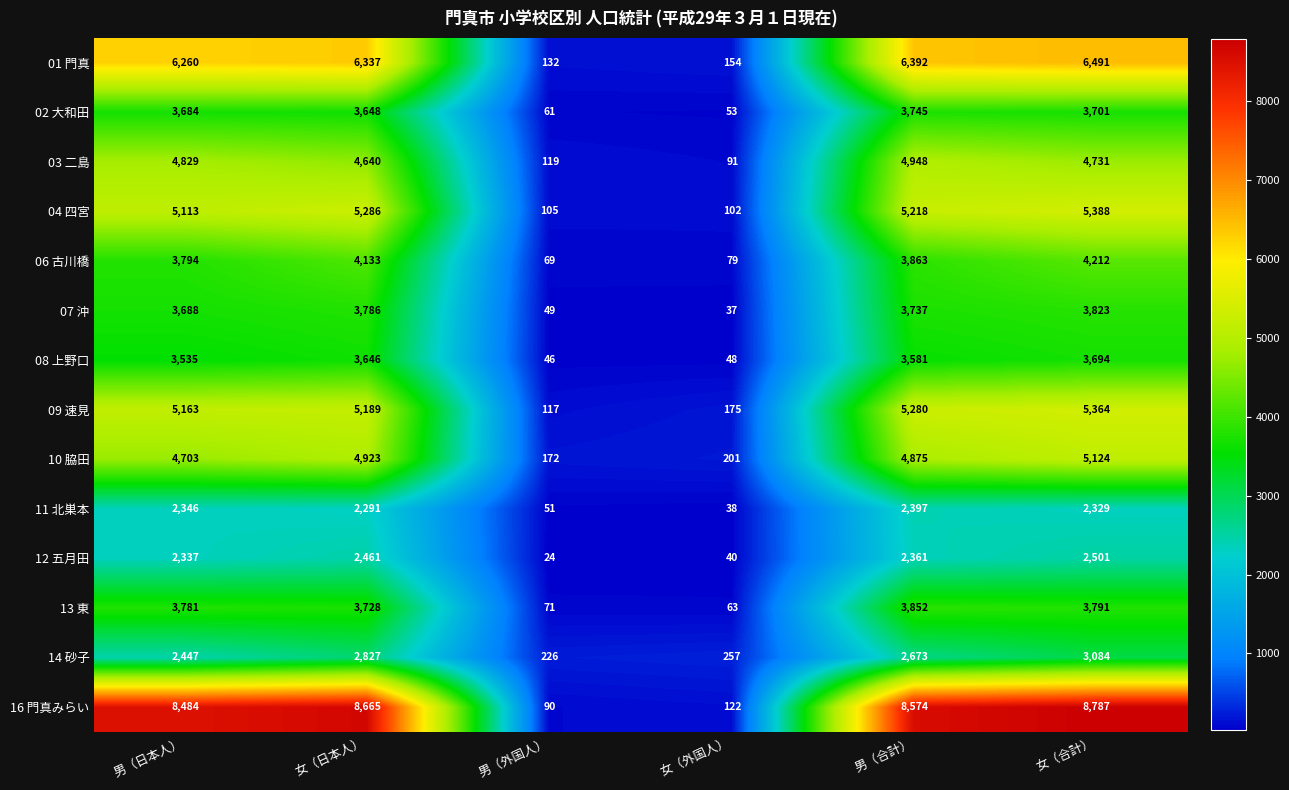

At which label is 07 沖 closest to 1930?

男（日本人）